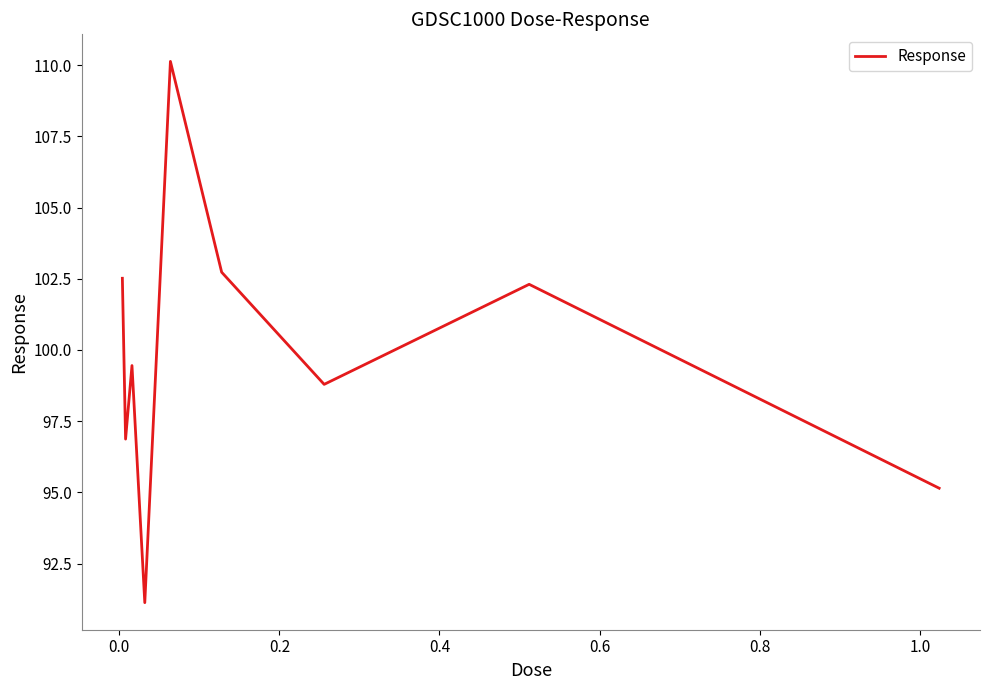

What is the maximum value shown in the chart?

110.1